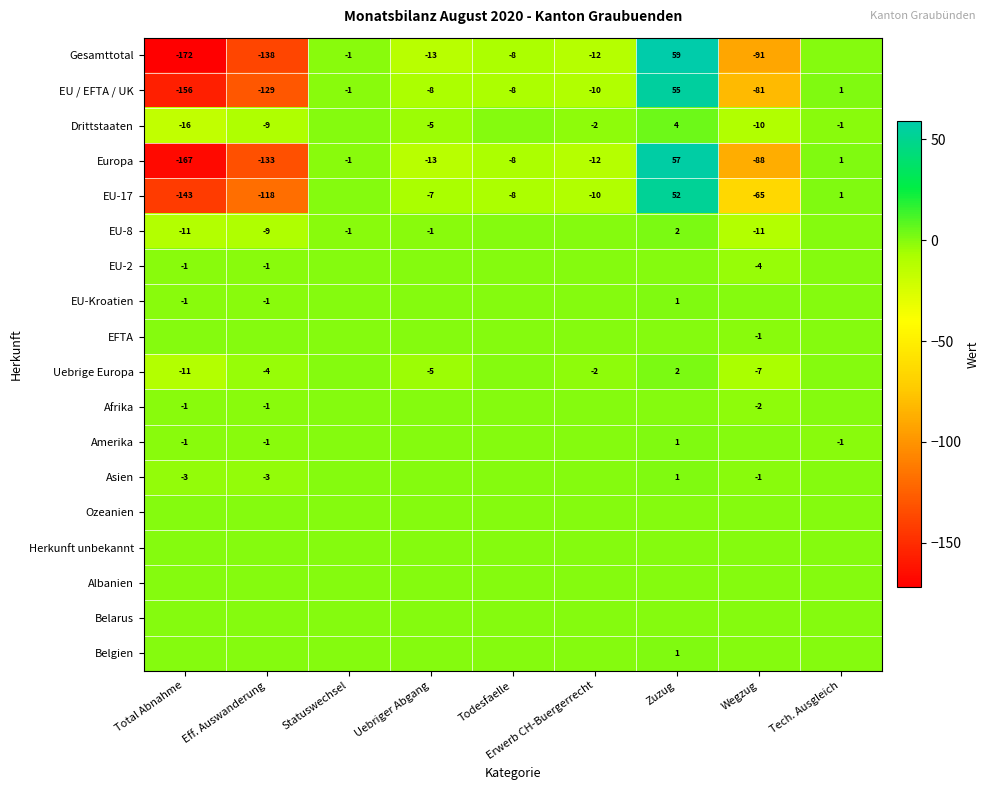

What is the maximum value shown in the chart?

59